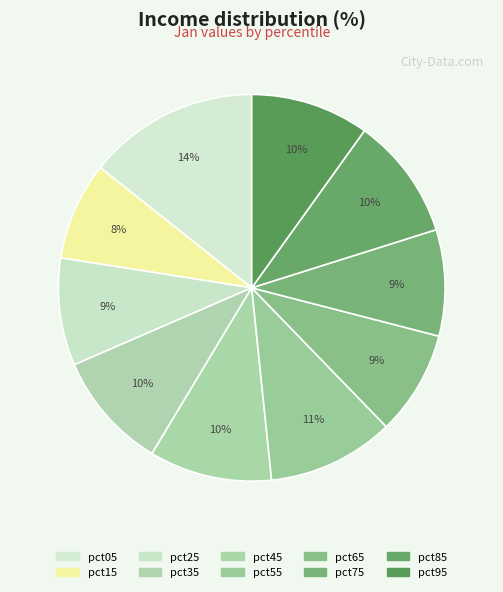

To the nearest percent, what percentage of the pie is pct15?

8%